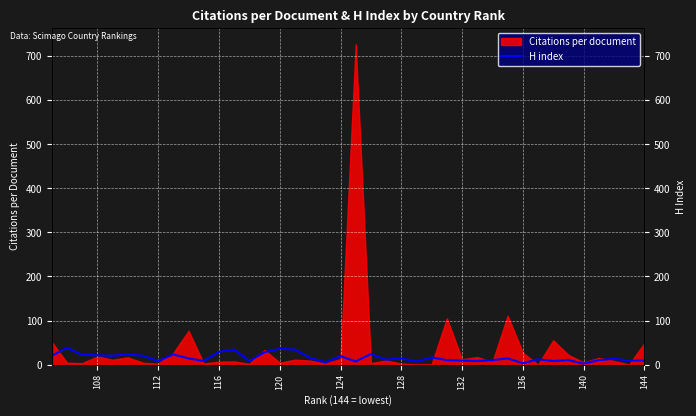

How many interior local peaks (higher than both neighbors) does the data have?

13